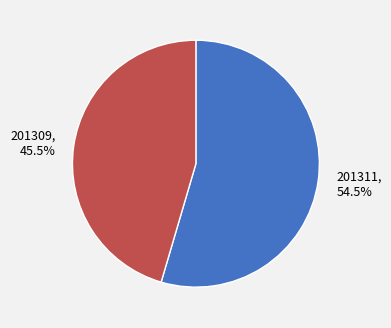

Which has a higher value, 201311, 54.5% or 201309, 45.5%?

201311, 54.5%